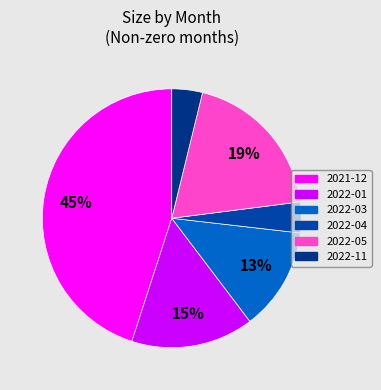

Which category has the biggest portion of the pie?

2021-12